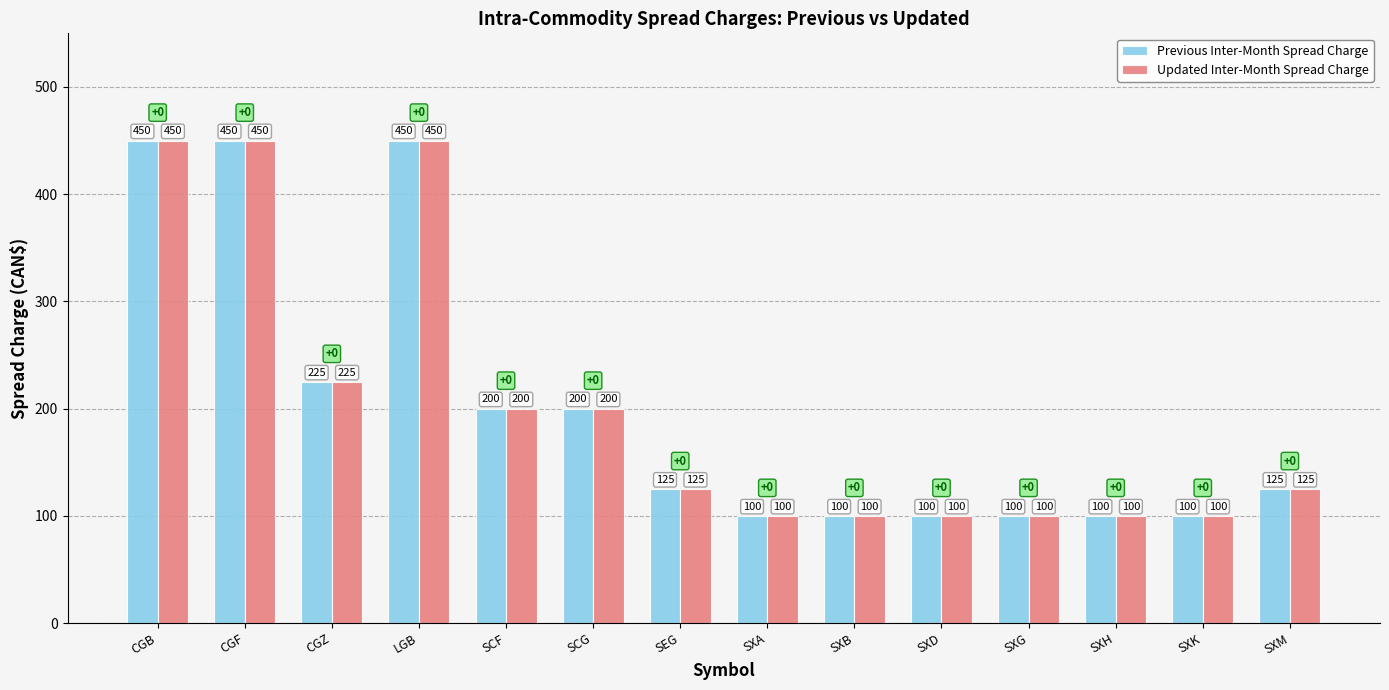

Are the bars horizontal?

No